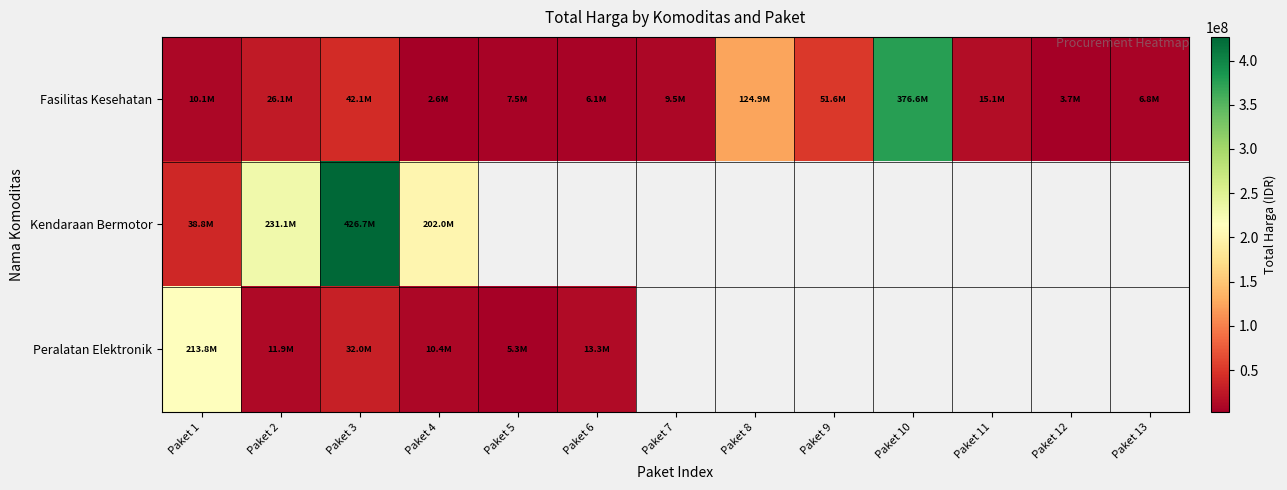

Count the number of categories in the chart.

13